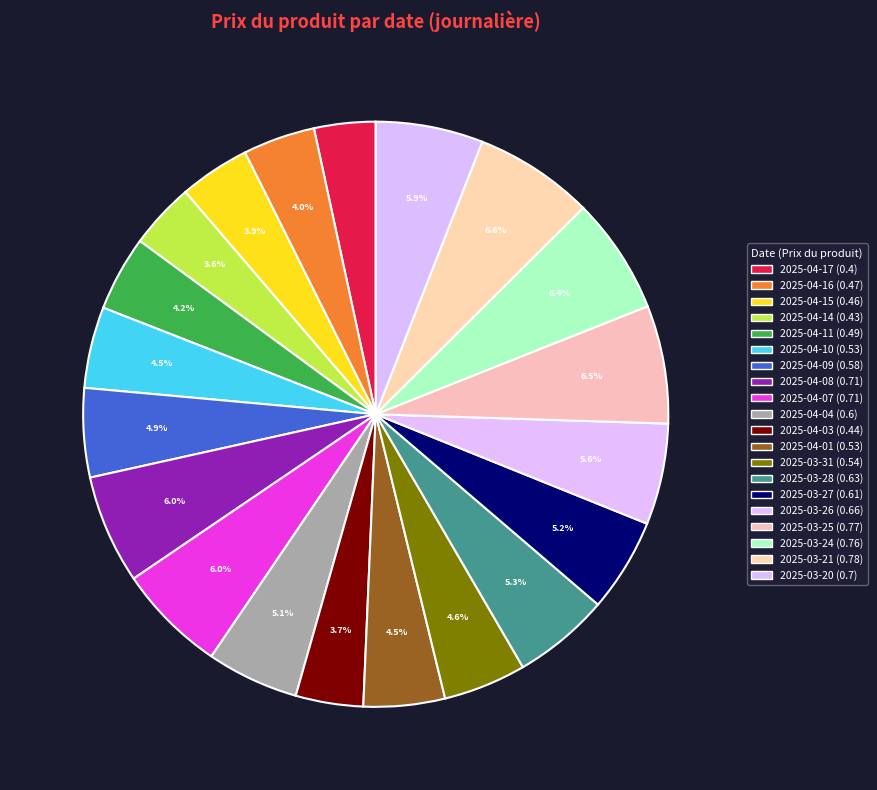

What percentage is NOT represented by 2025-04-09?

95.1%